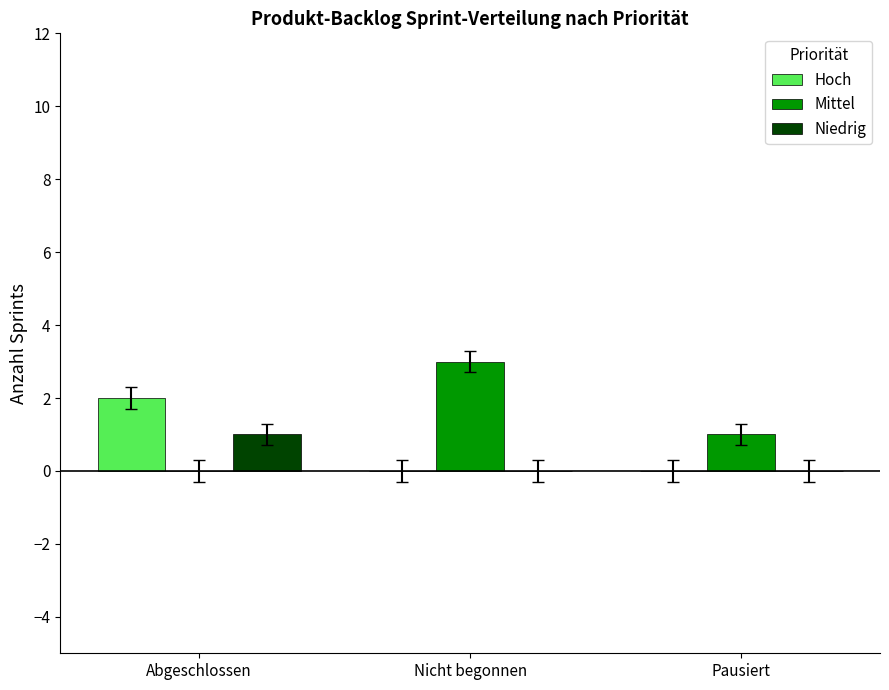

True or false: Niedrig has a value of 1 at Abgeschlossen.

True